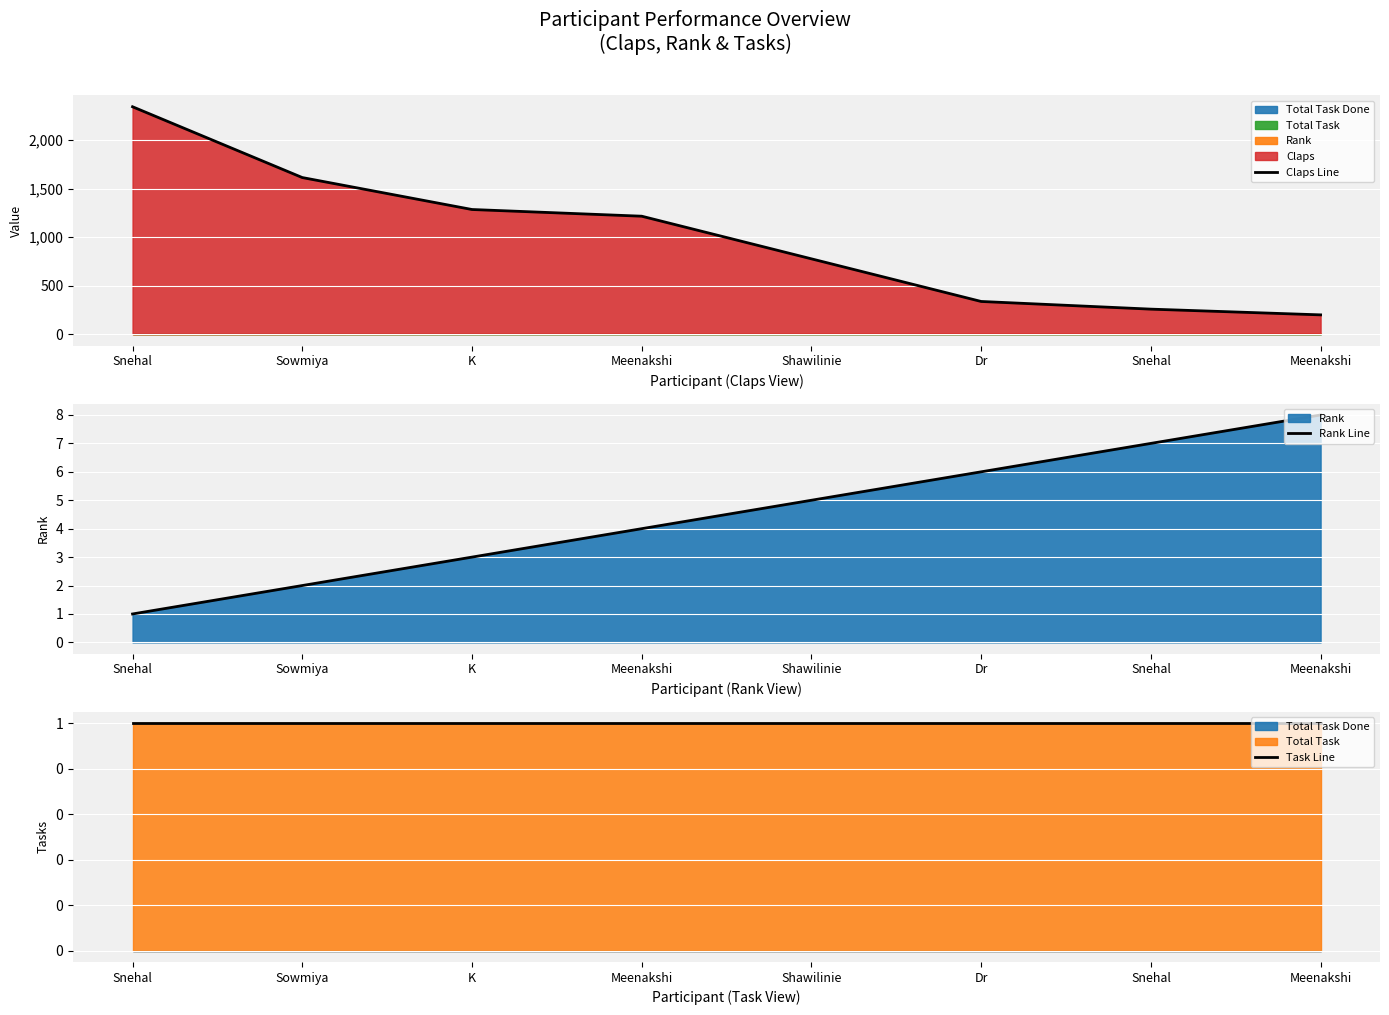

How many lines are shown in the chart?

3